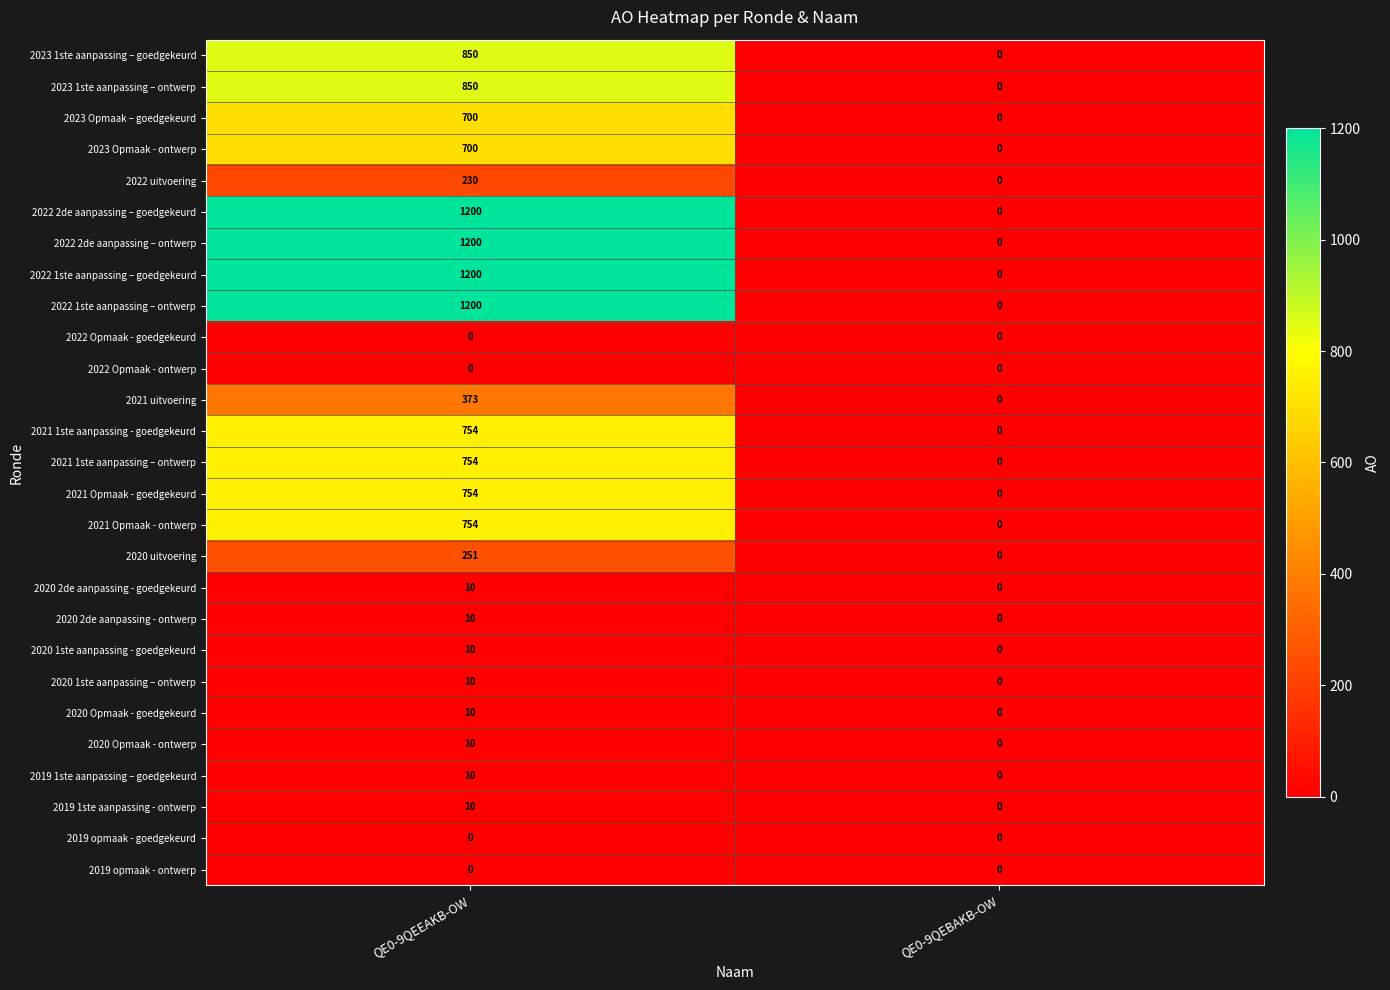

At which category is the sum across all series the highest?

QE0-9QEEAKB-OW